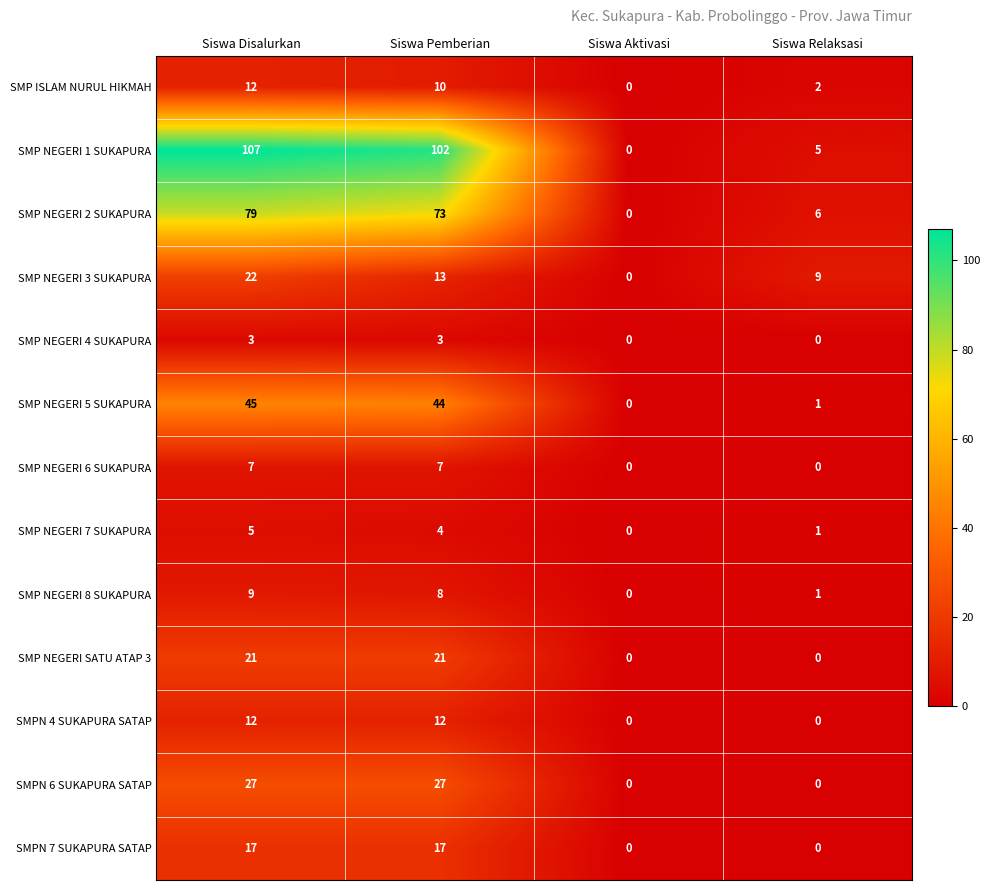

What is the difference between the maximum and second lowest values in the SMP NEGERI 8 SUKAPURA series?

8